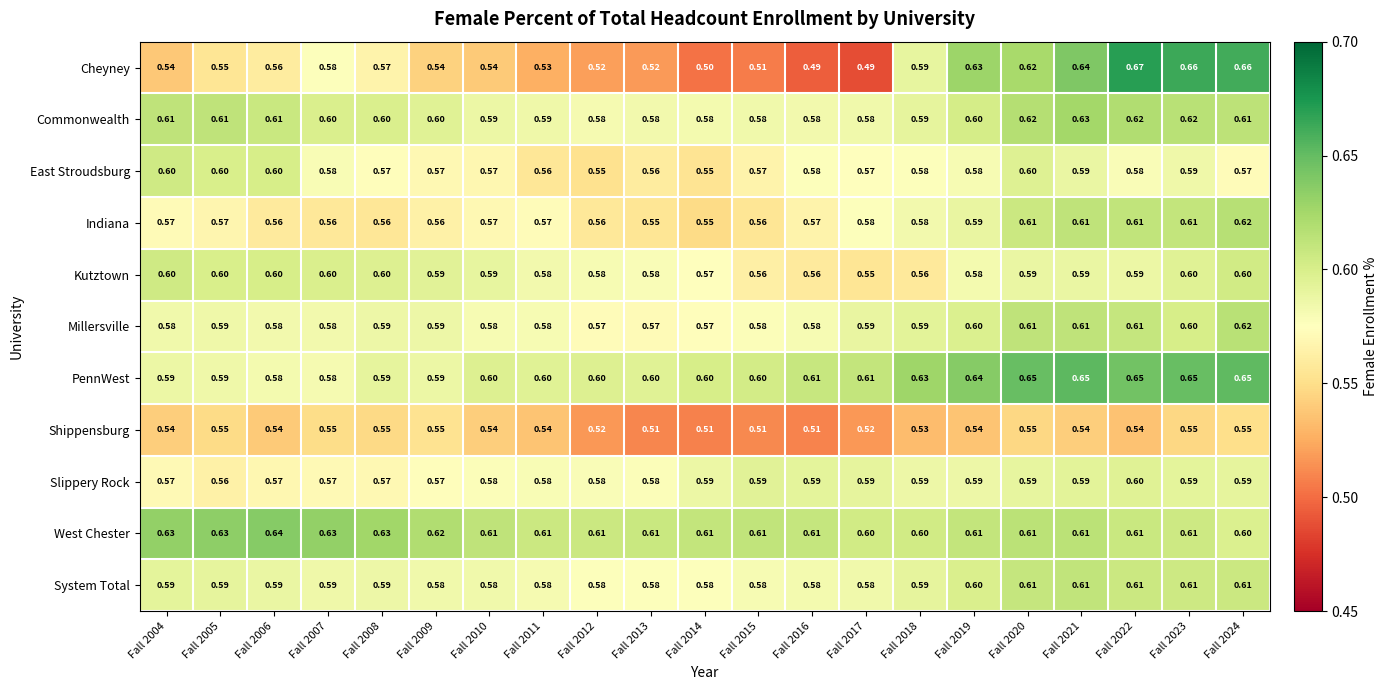

How many series are shown in this chart?

11